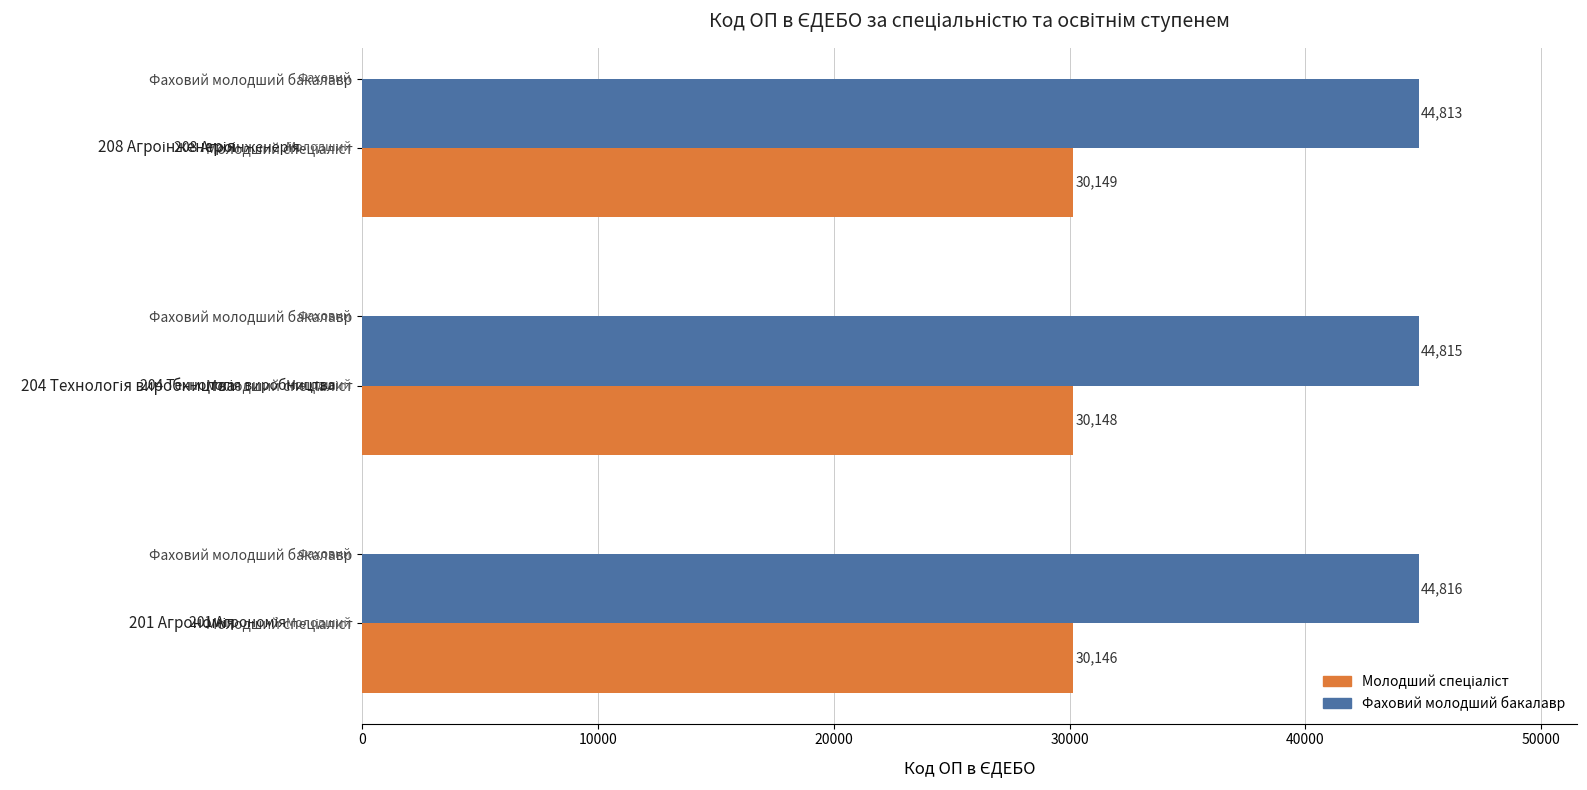

How many series are shown in this chart?

2